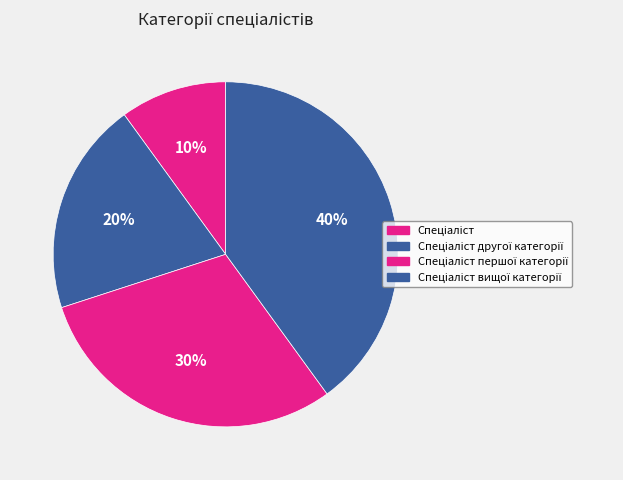

To the nearest percent, what portion does Спеціаліст першої категорії represent?

30%